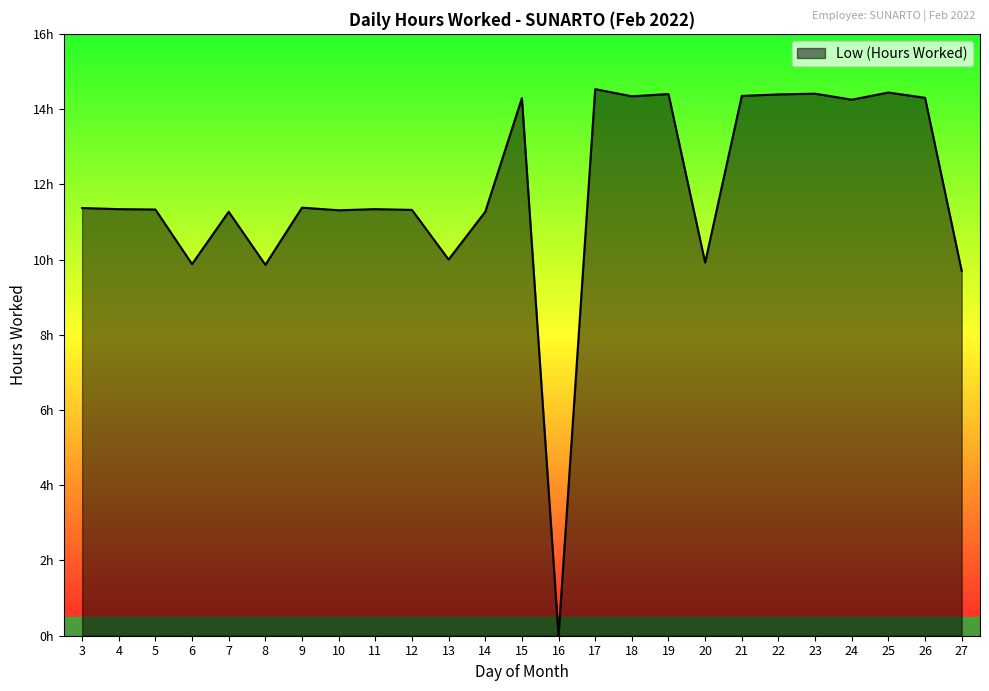

True or false: the data shows 5.9 at 26.

False